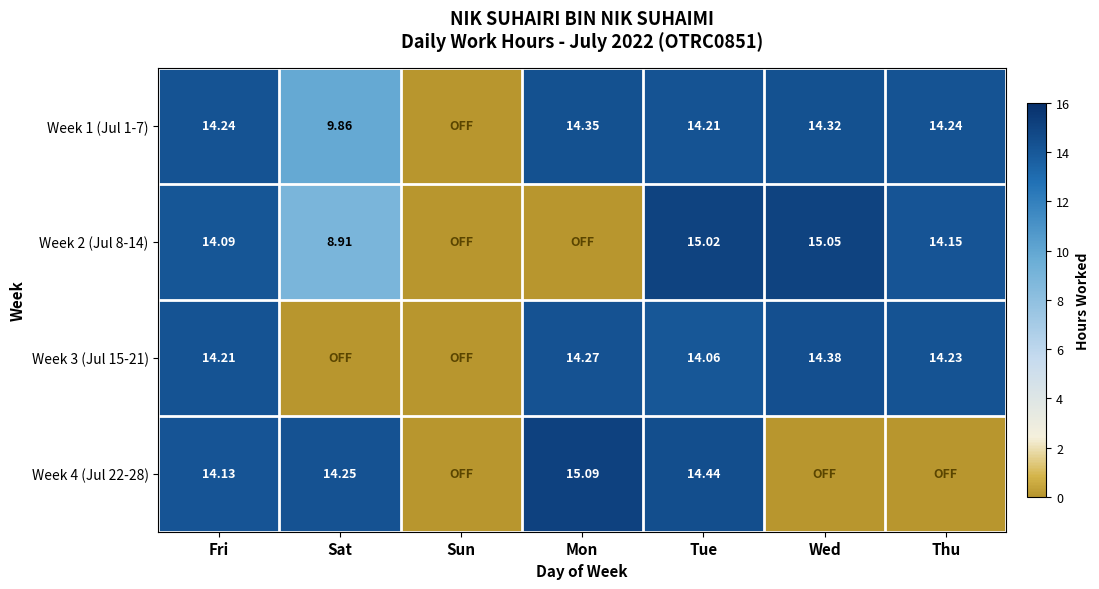

At which label does Week 4 (Jul 22-28) first exceed 14?

Fri